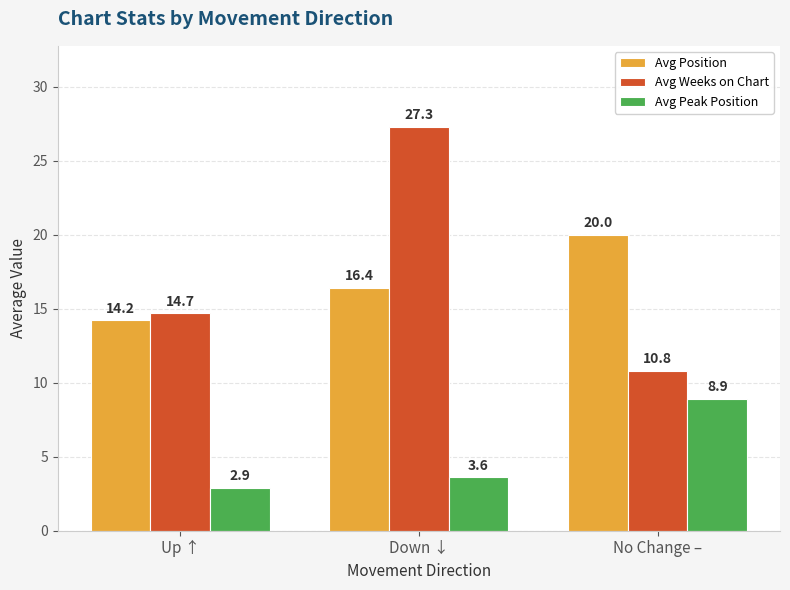

Is the value of Avg Position at Up ↑ greater than the value of Avg Weeks on Chart at Down ↓?

No